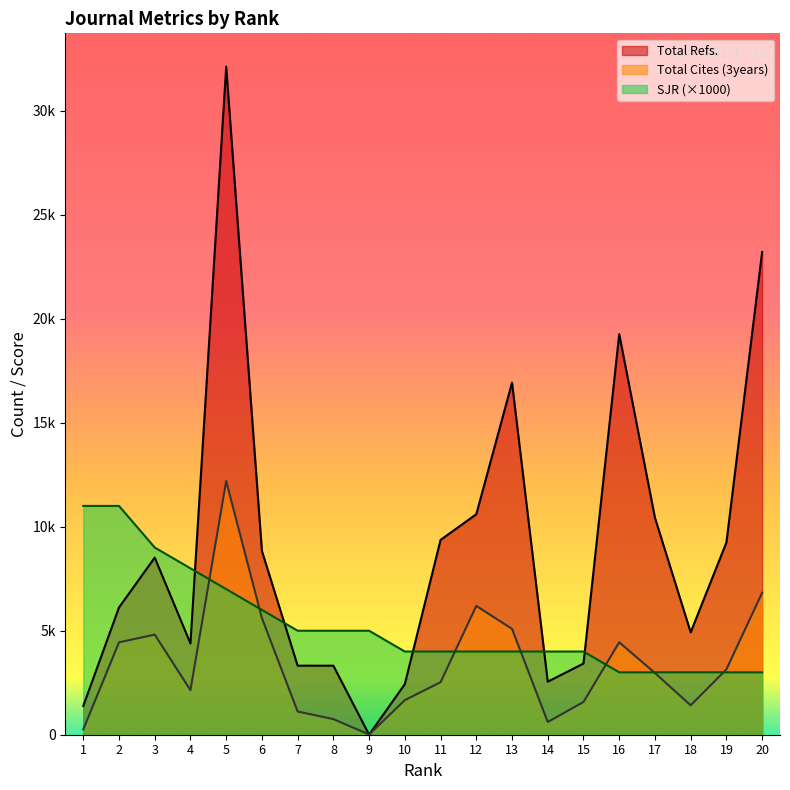

Which label corresponds to the smallest value in the chart?

9